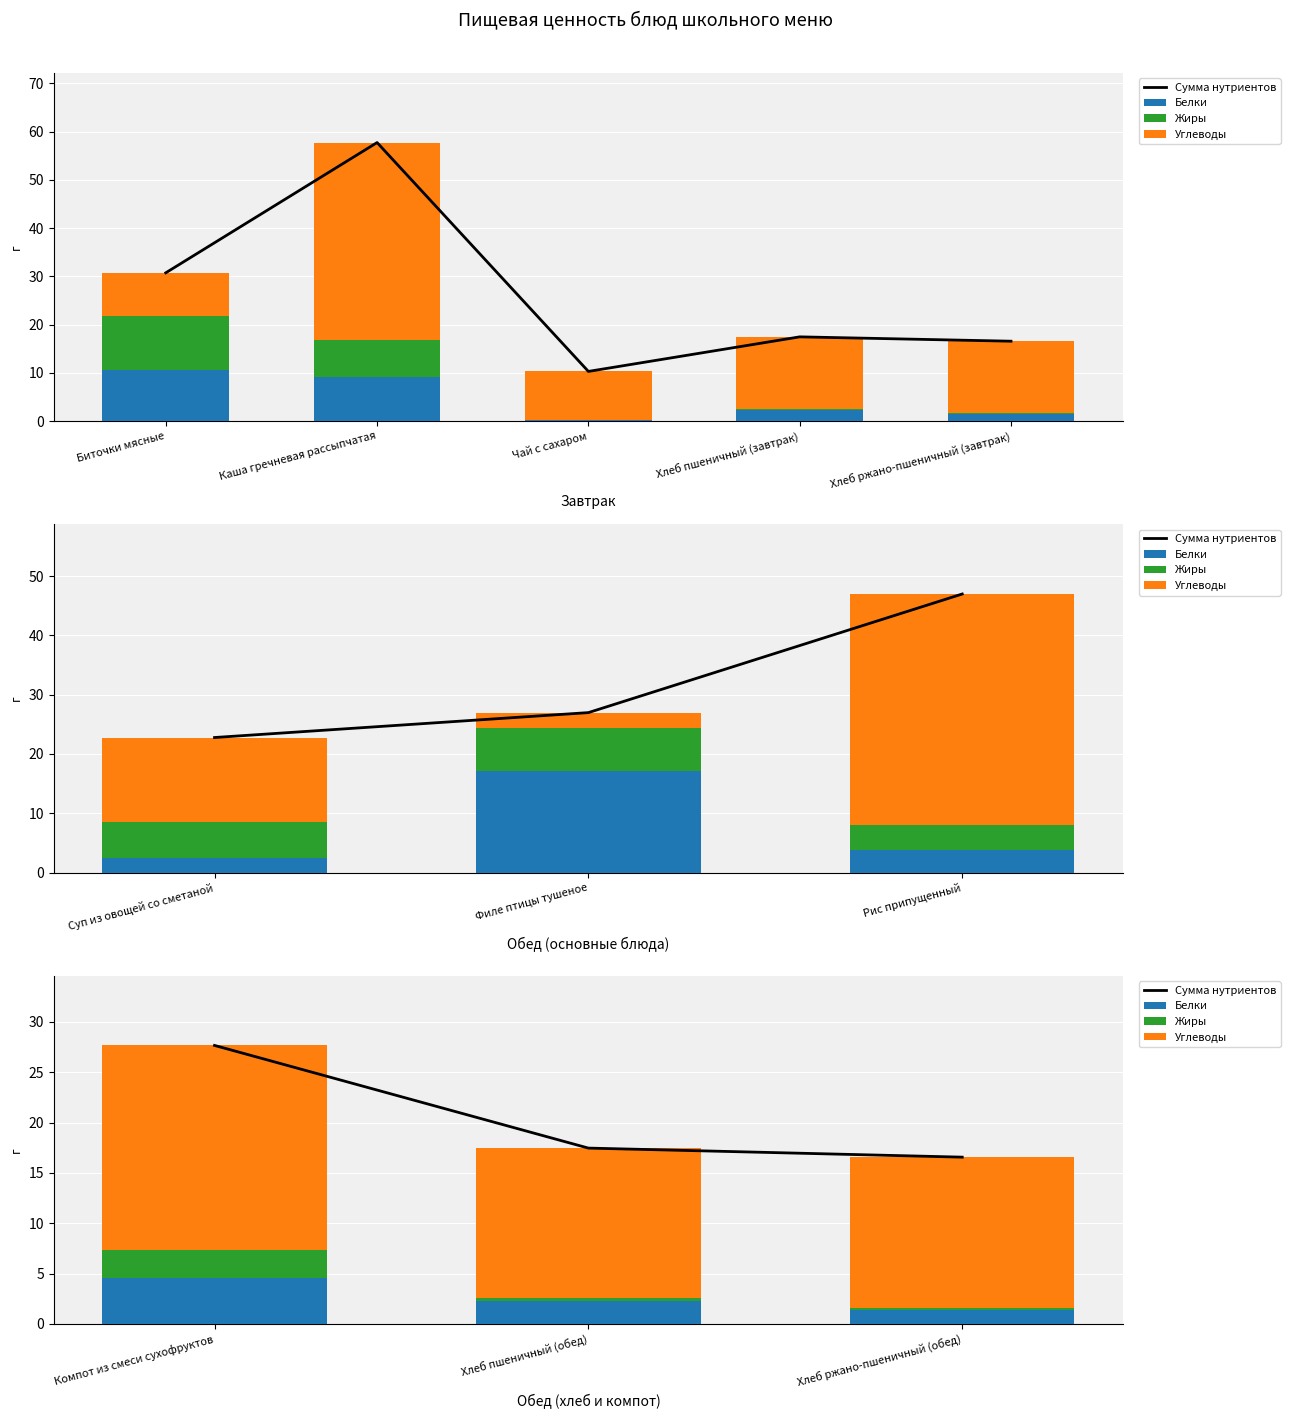

Between Хлеб пшеничный (обед) and Хлеб ржано-пшеничный (обед), which series saw the biggest shift?

Сумма нутриентов